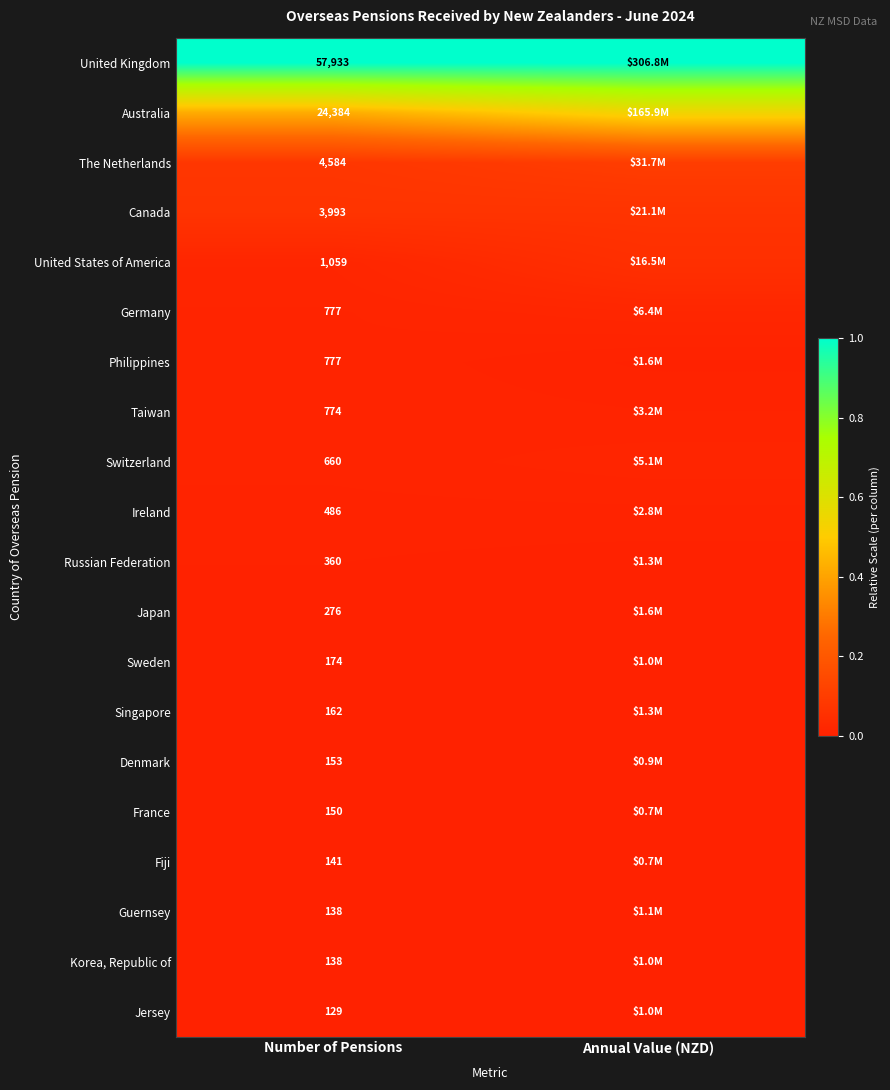

At Number of Pensions, list the series in order from smallest to largest.

Jersey, Guernsey, Korea, Republic of, Fiji, France, Denmark, Singapore, Sweden, Japan, Russian Federation, Ireland, Switzerland, Taiwan, Germany, Philippines, United States of America, Canada, The Netherlands, Australia, United Kingdom